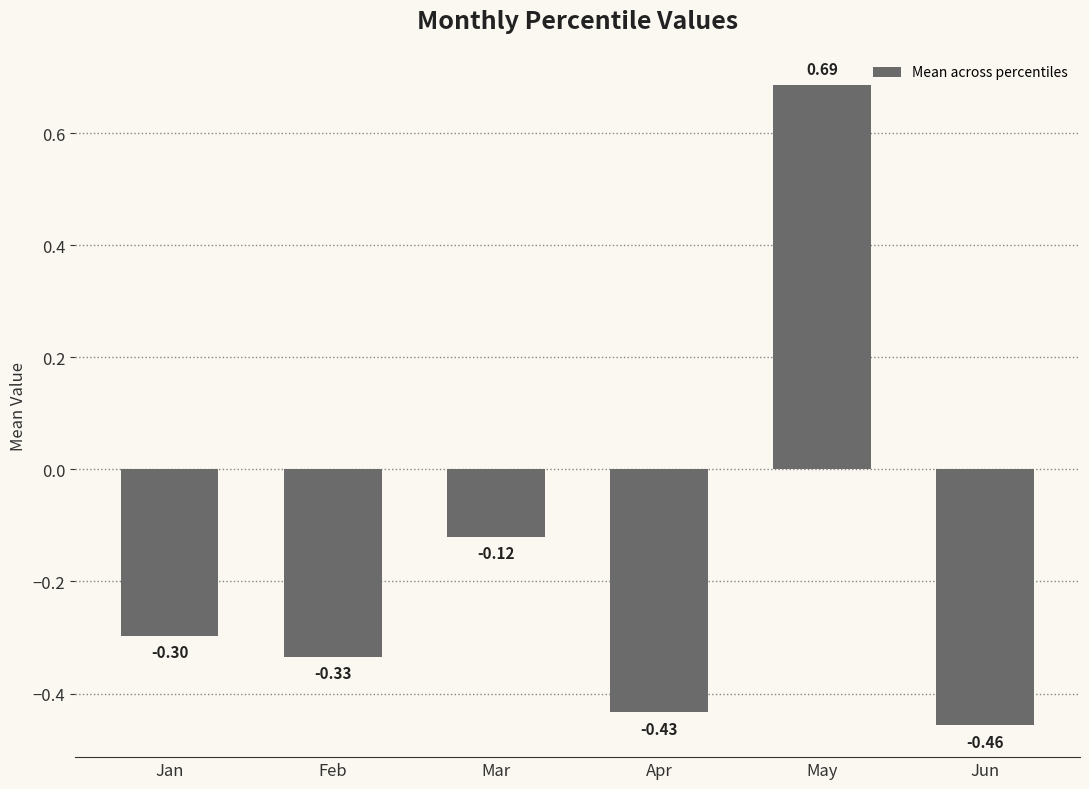

What is the difference between the values at May and Apr?

1.1